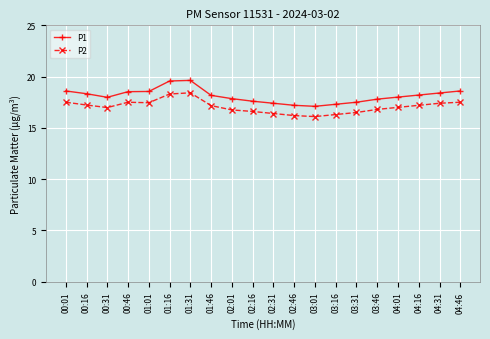

Rank the series at 01:16 from lowest to highest value.

P2, P1